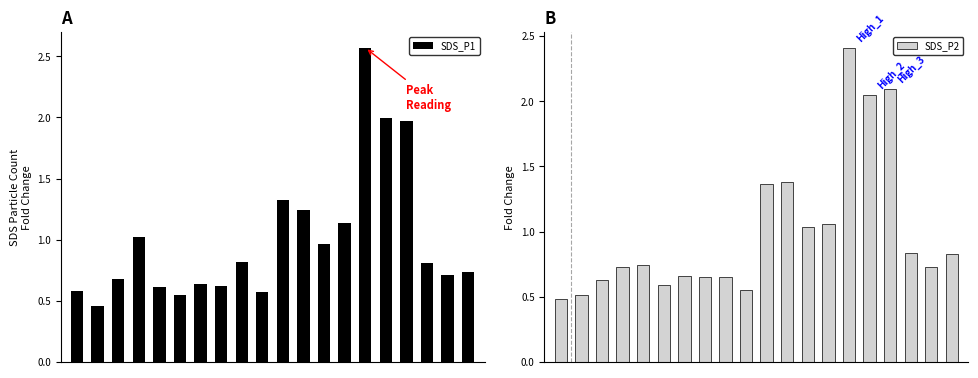

True or false: SDS_P2 has a value of 0.4 at 4.

False